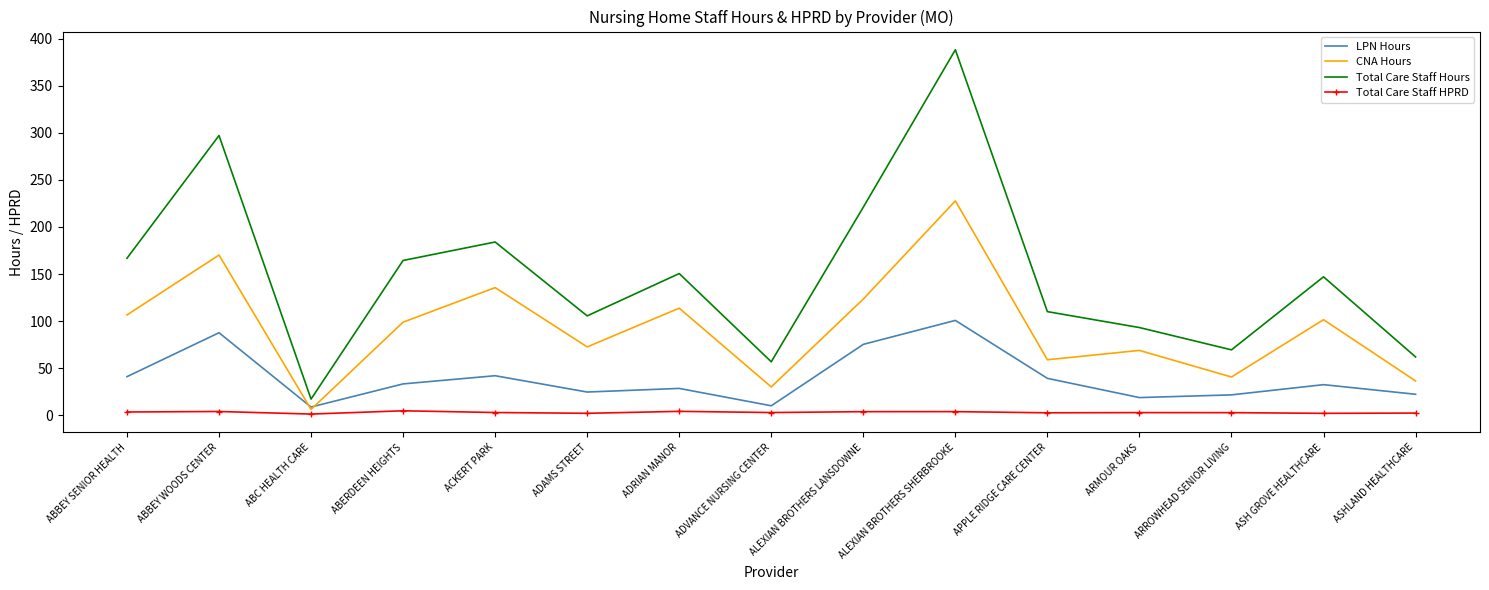

What is the average value of the CNA Hours series?

92.8